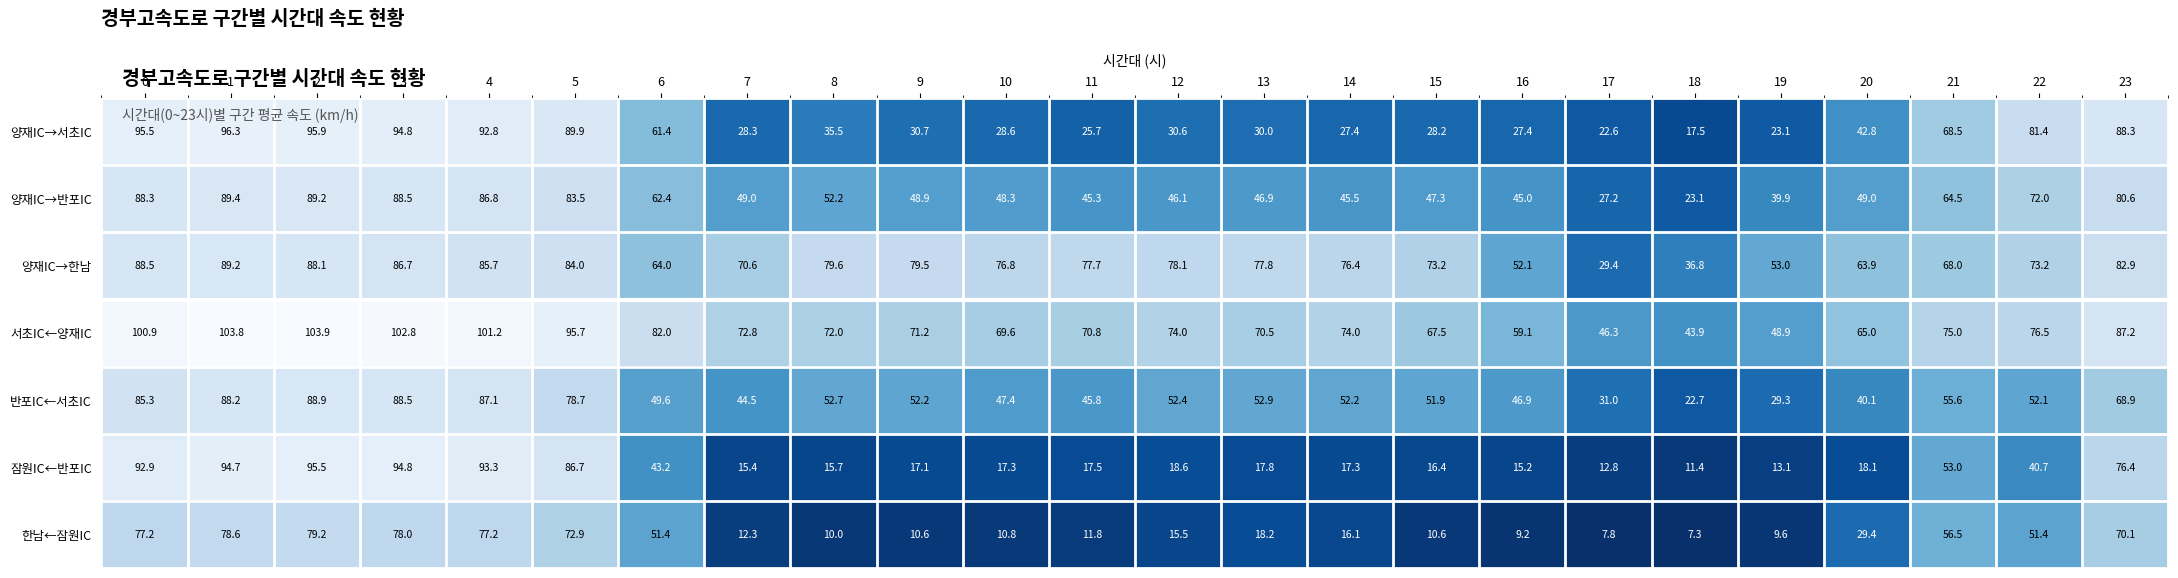

What is the difference between the maximum and second lowest values in the 서초IC←양재IC series?

57.6